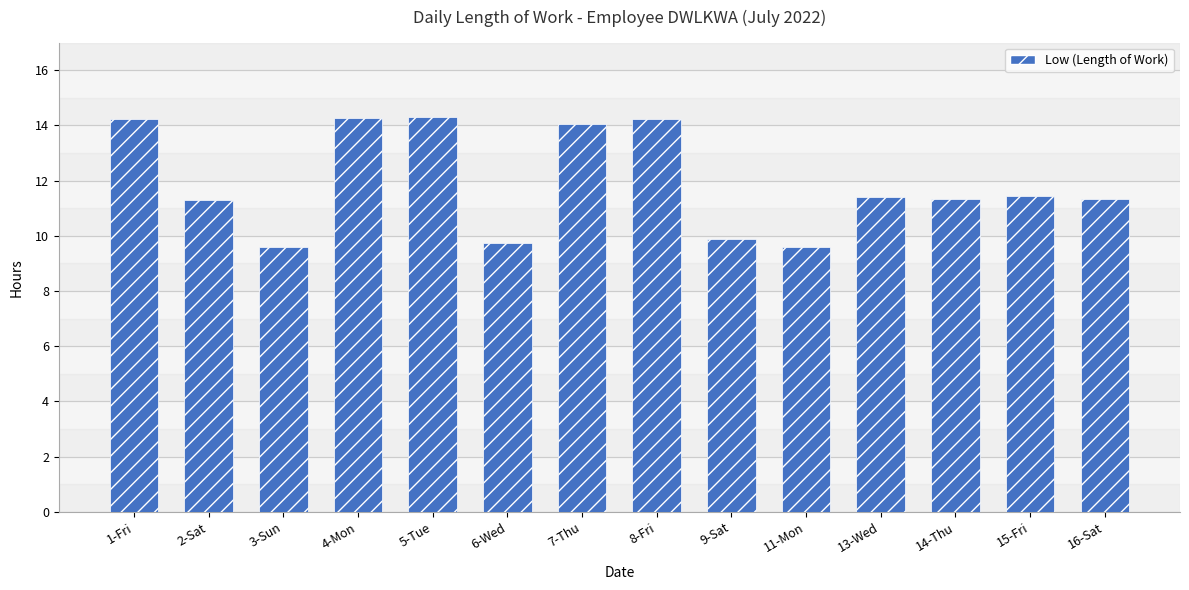

What is the maximum value shown in the chart?

14.3